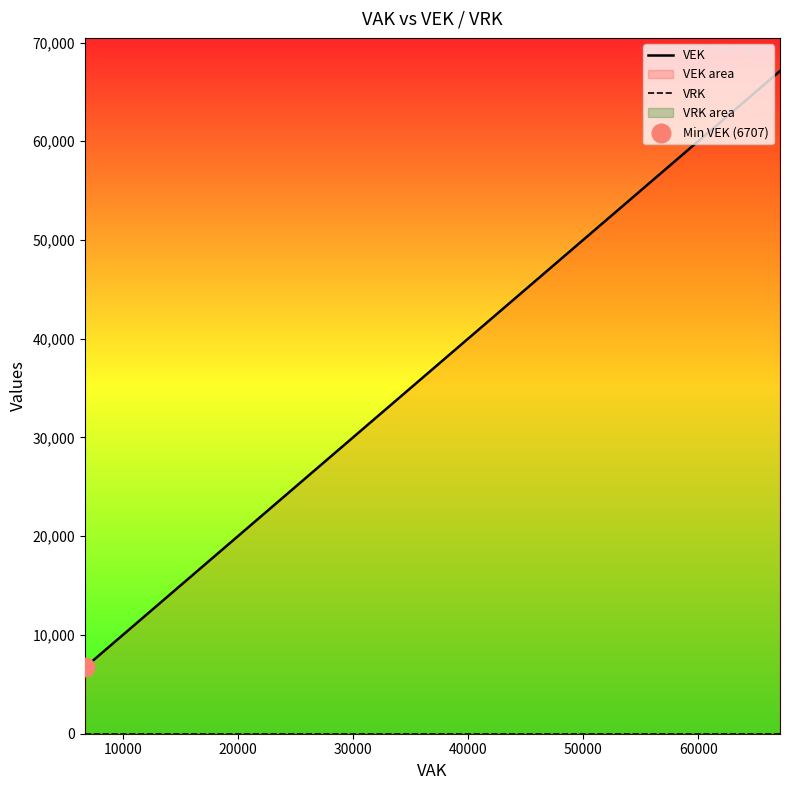

Which series contains the lowest Y value?

VRK